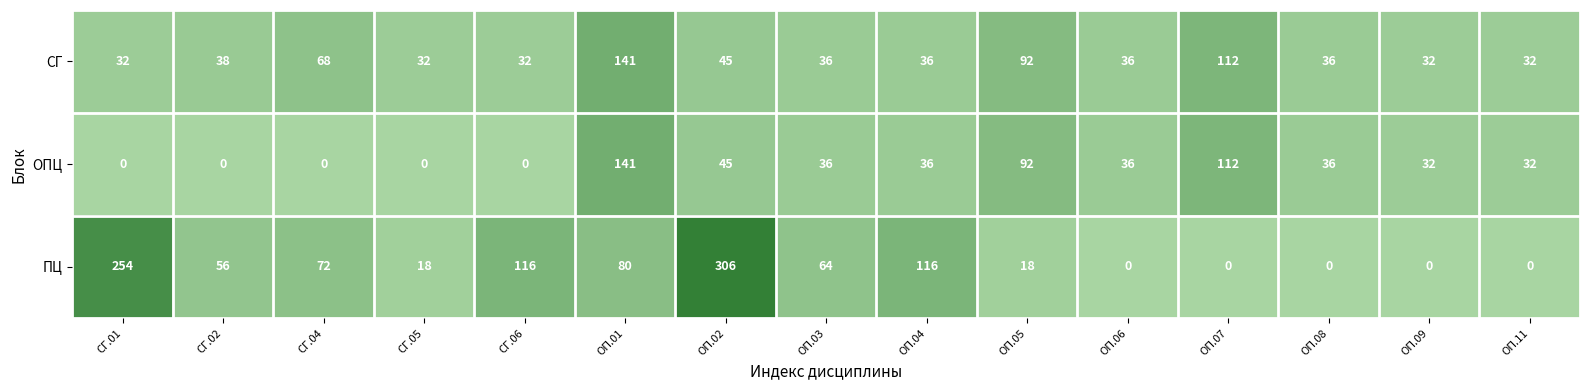

How many values in ОПЦ are above zero?

10